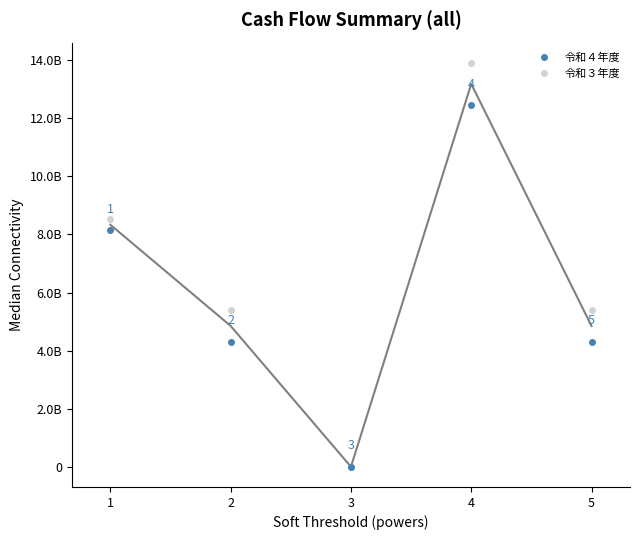

What is the total value across all series at 1?

16669775000